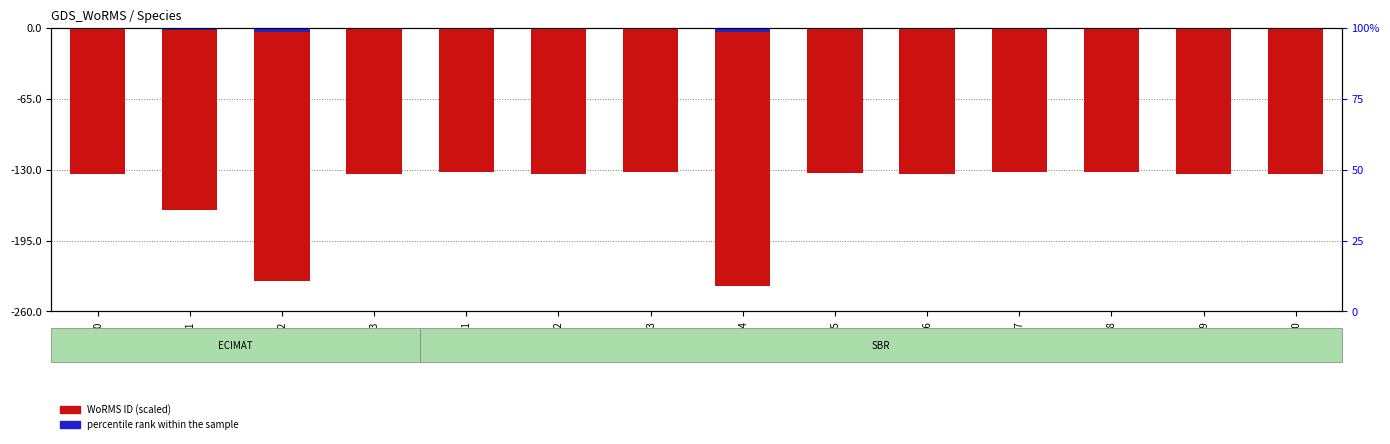

Which category has the lowest value across all series?

RAS84